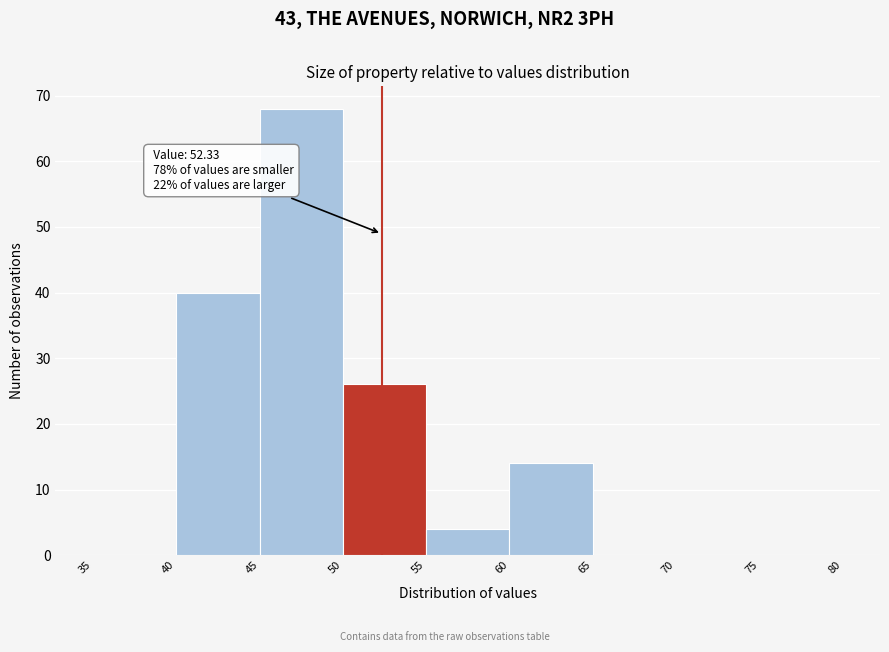

Over which range of the x-axis is the bar tallest?

45 to 50